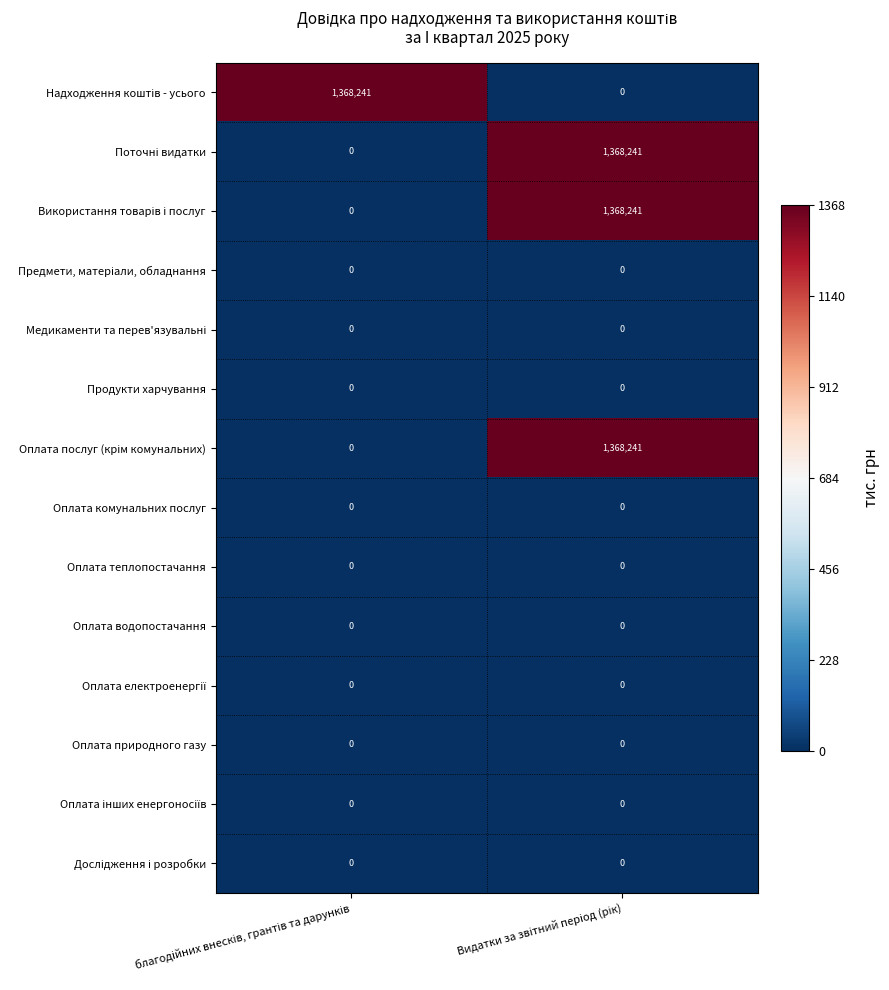

What is the greatest value displayed?

1368241